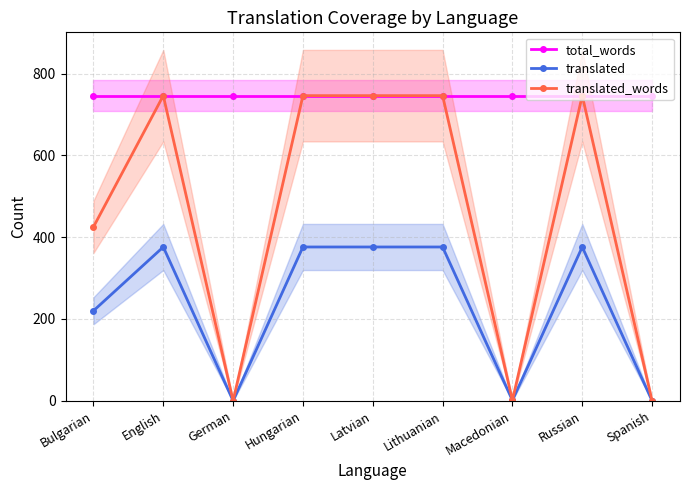

Is it true that total_words equals 746 at Spanish?

True